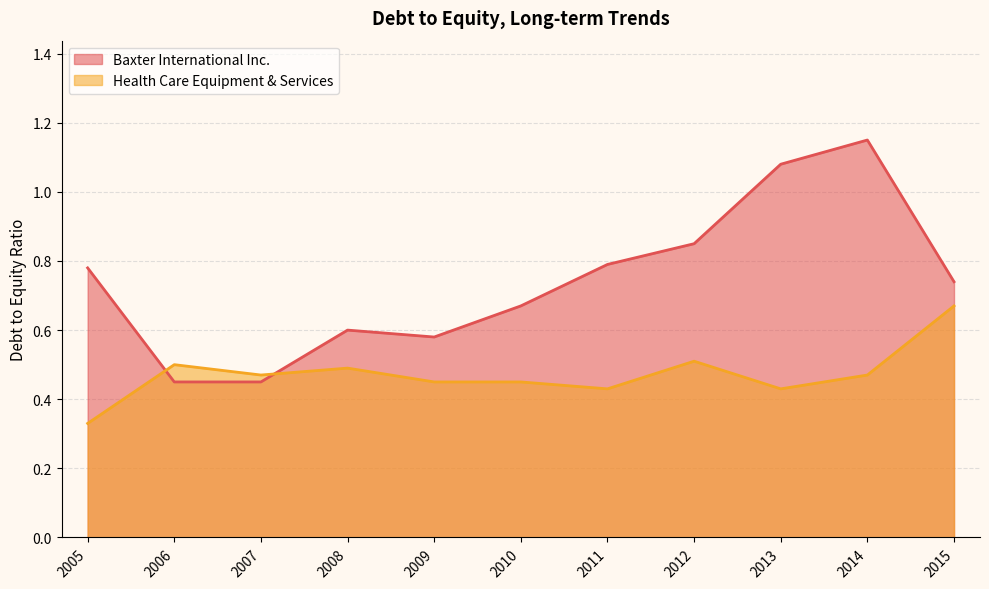

At 2012, list the series in order from smallest to largest.

Health Care Equipment & Services, Baxter International Inc.